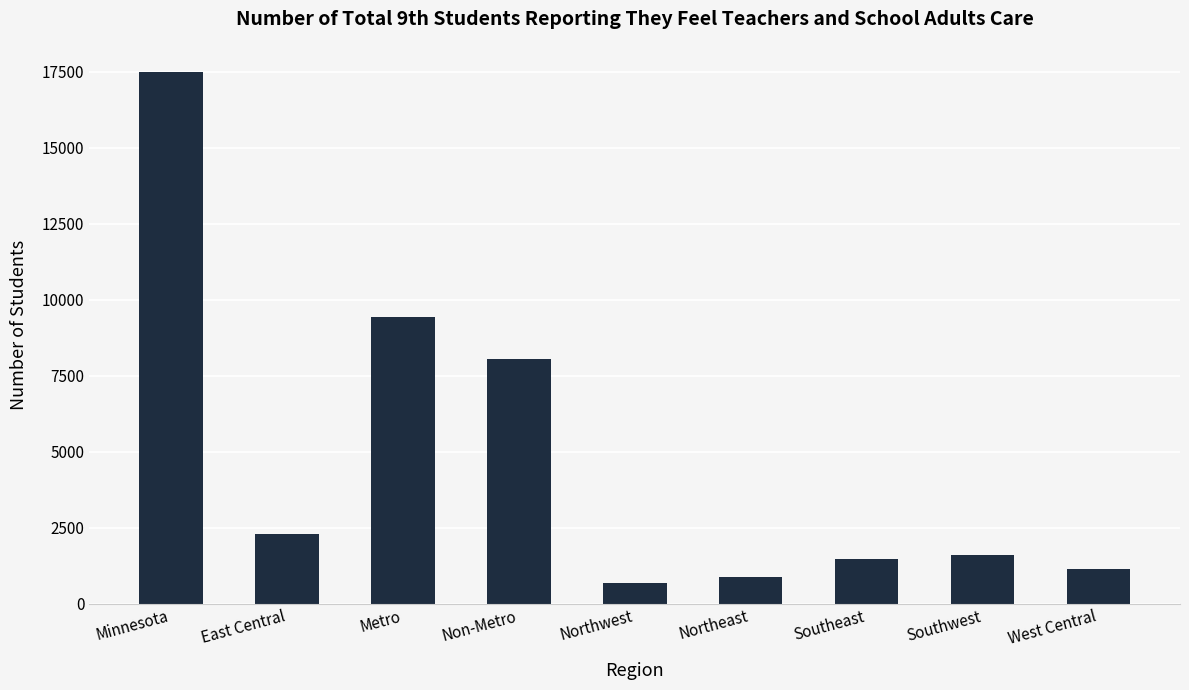

What is the greatest value displayed?

17479